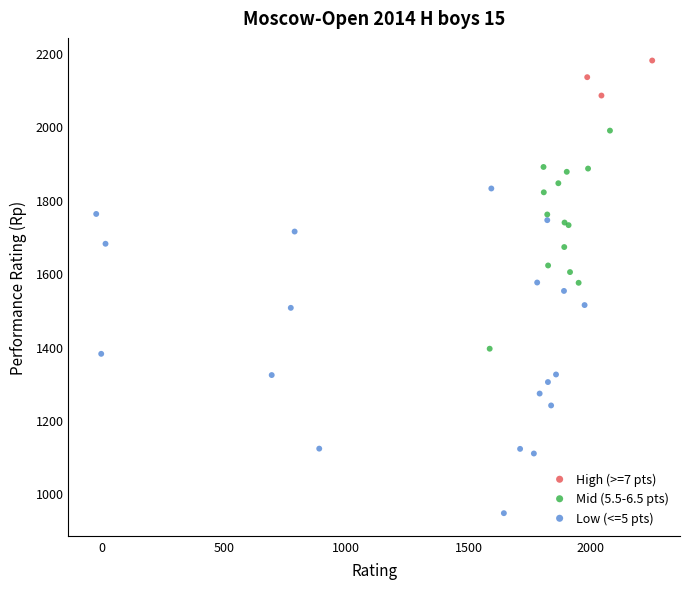

Which series has the largest Y range (max minus min)?

Low (<=5 pts)